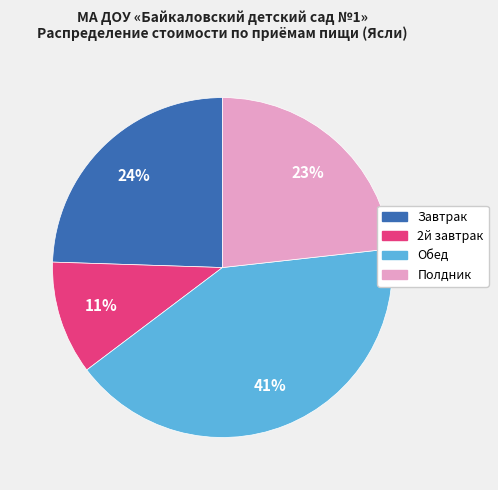

Does 2й завтрак represent more than half of the total?

No